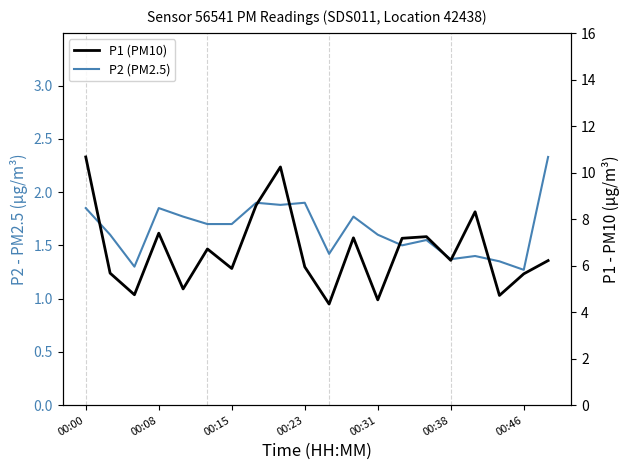

Which series has the largest total across all categories?

P1 (PM10)